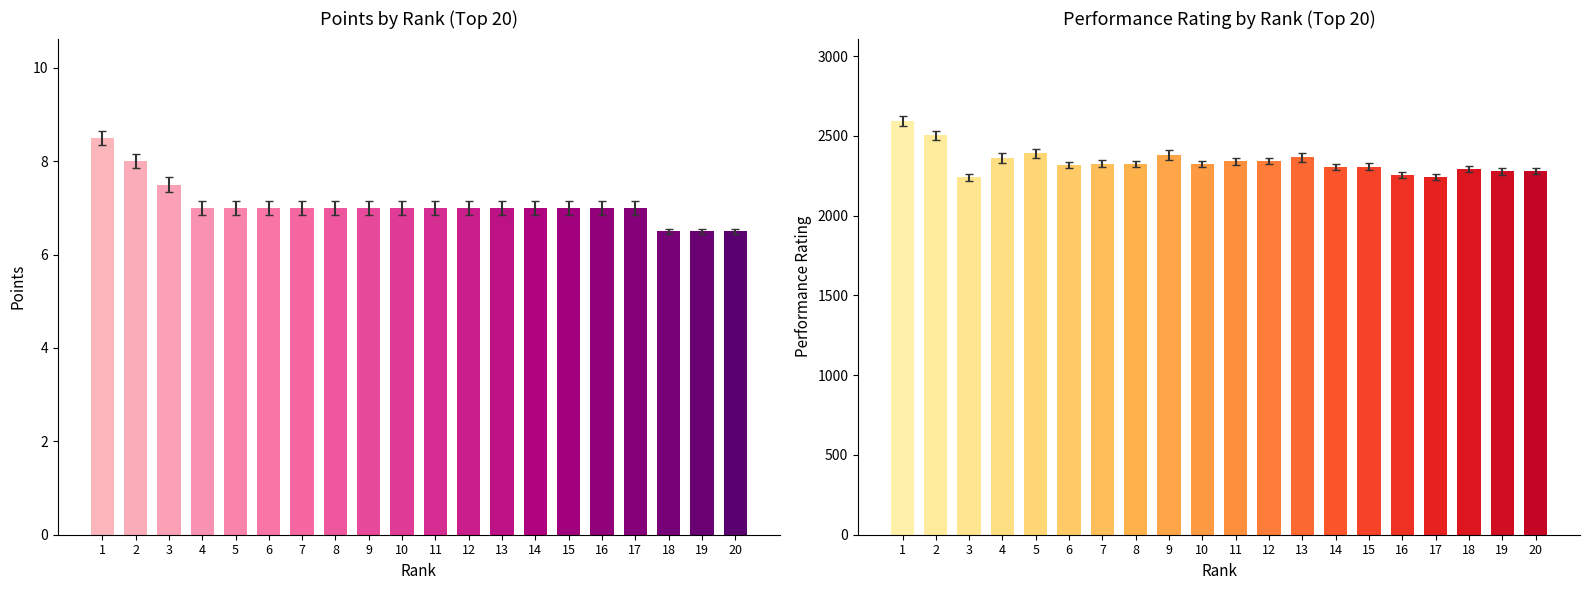

What is the difference between the Points values at 20 and 14?

0.5